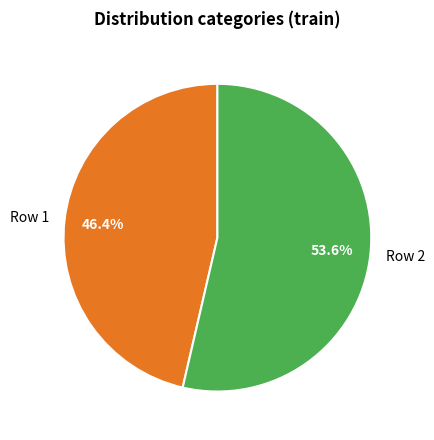

Approximately how many times larger is the value at Row 1 compared to Row 2?

0.9